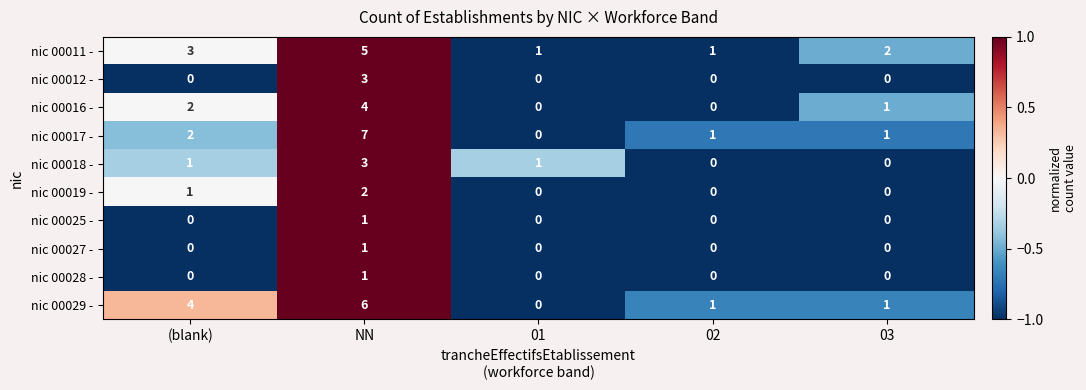

Which category has the highest value across all series?

NN